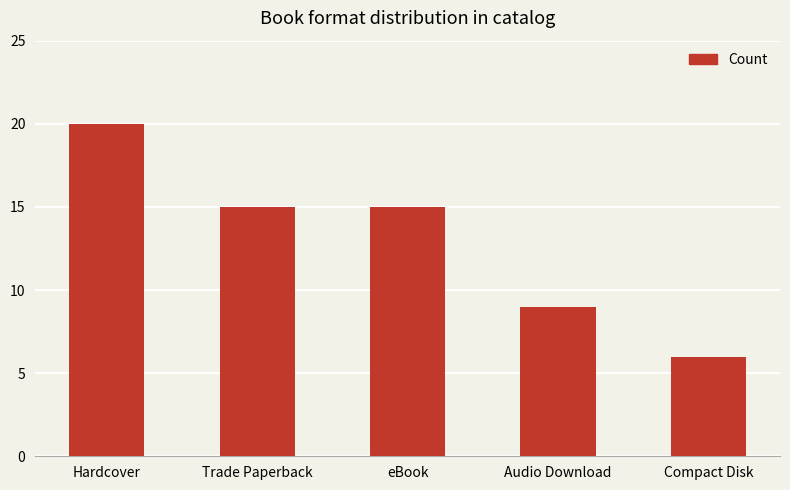

What is the change in value from Audio Download to Compact Disk?

-3